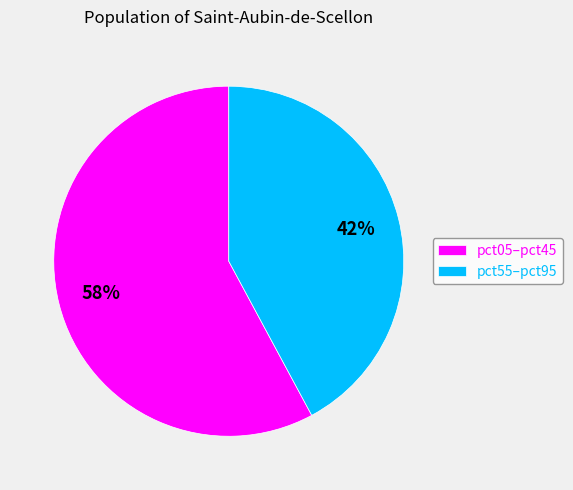

How many segments does this pie chart have?

2